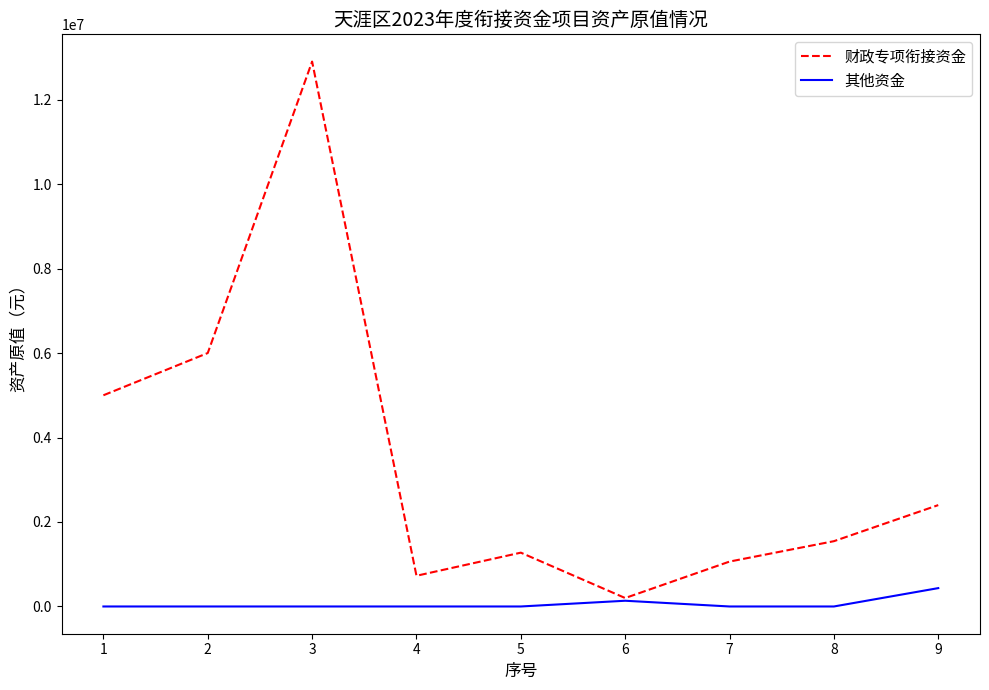

The value of 财政专项衔接资金 at 8 is 1545800.0. True or false?

True